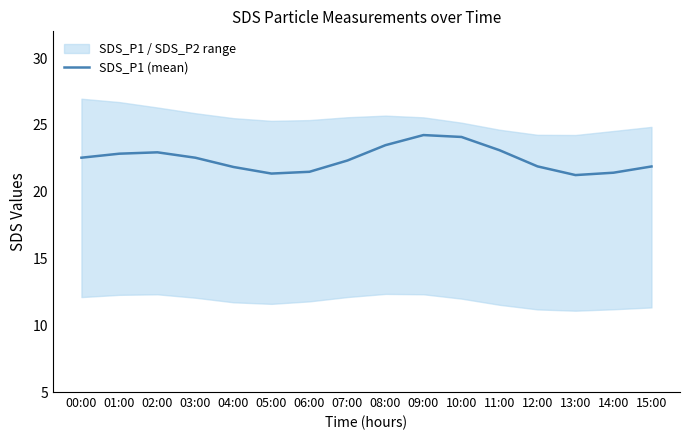

What is the label of the 11th point from the right?

05:00